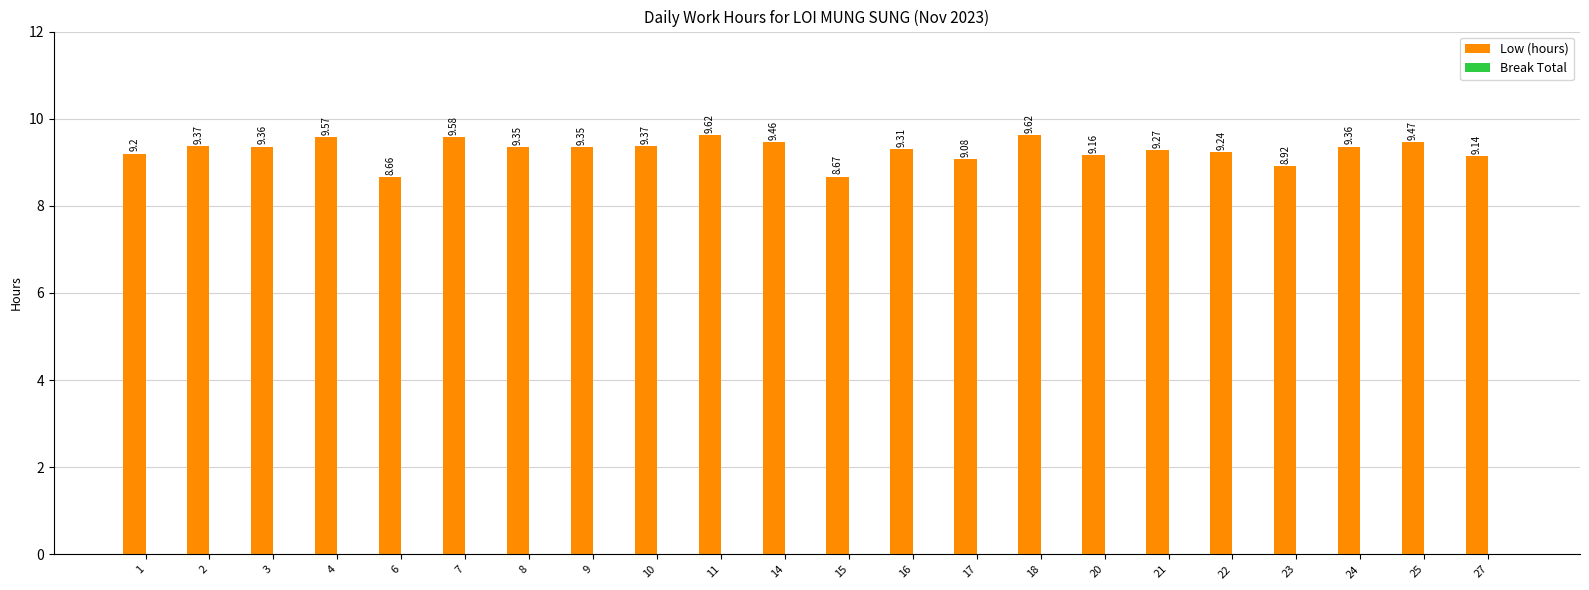

Are the bars horizontal?

No